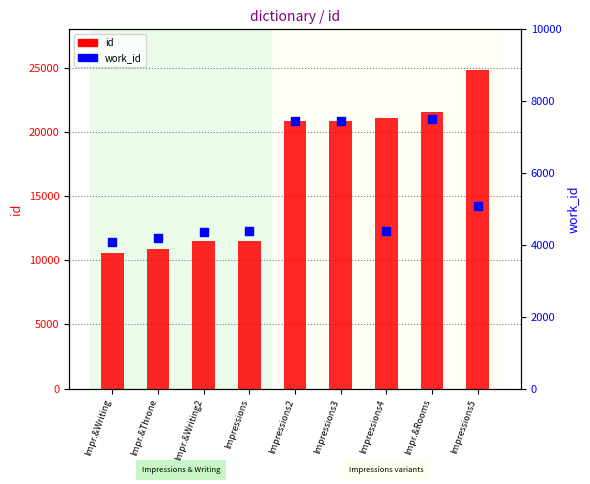

What are all the series names shown in the legend?

id, work_id